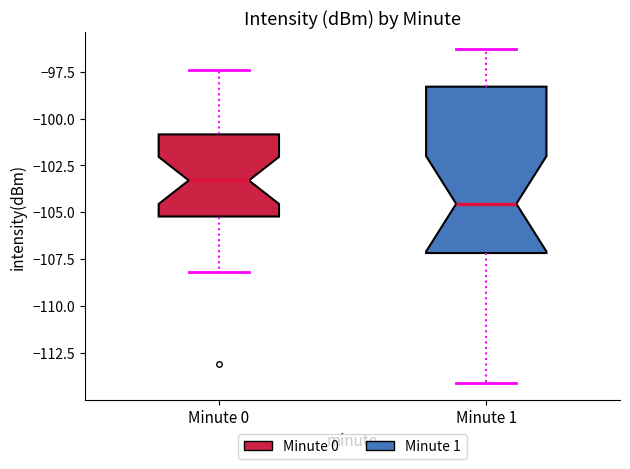

Reading left to right, read every box against the y-axis: the position of its median line, the range the box covers, and the ends of its whiskers. The values are not printed on the chart, so give them approximately, as read against the axis.

Minute 0: median -103.5, box -105.0 to -101.0, whiskers -108.0 to -97.5
Minute 1: median -104.5, box -107.0 to -98.5, whiskers -114.0 to -96.5